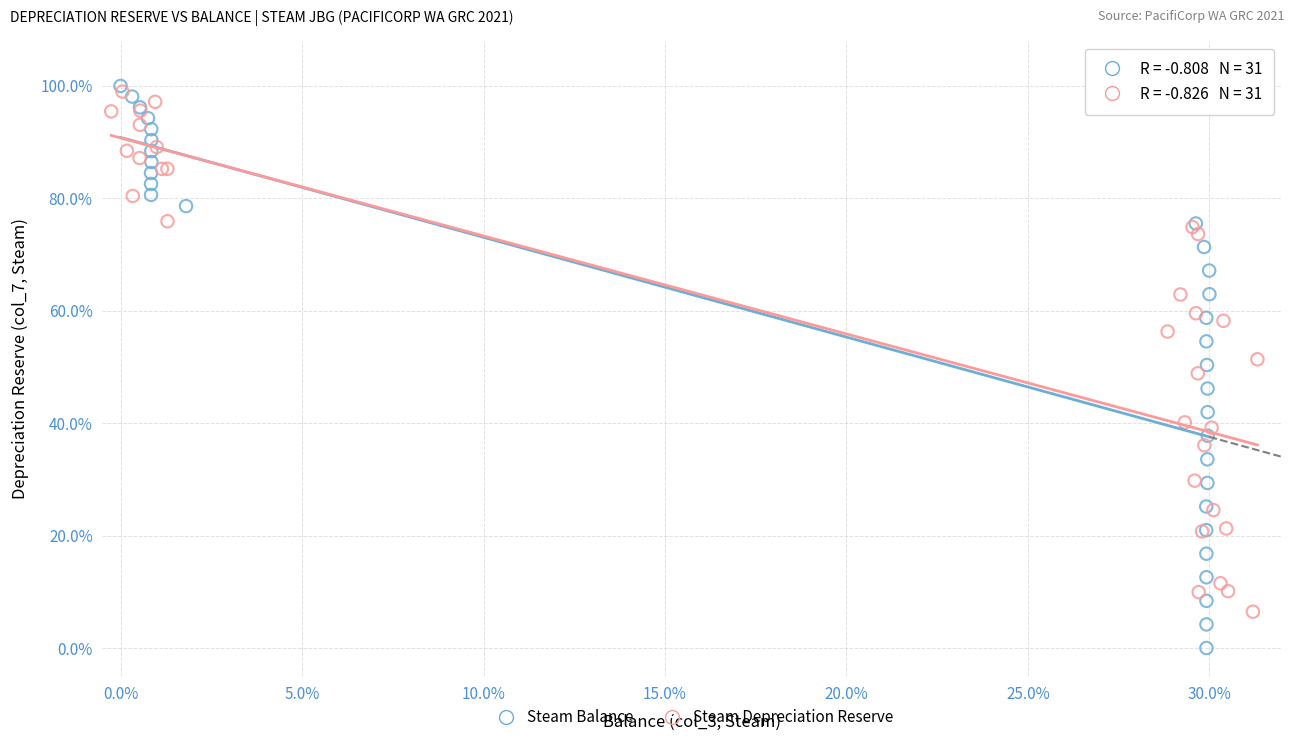

Which series contains the lowest Y value?

Steam Balance